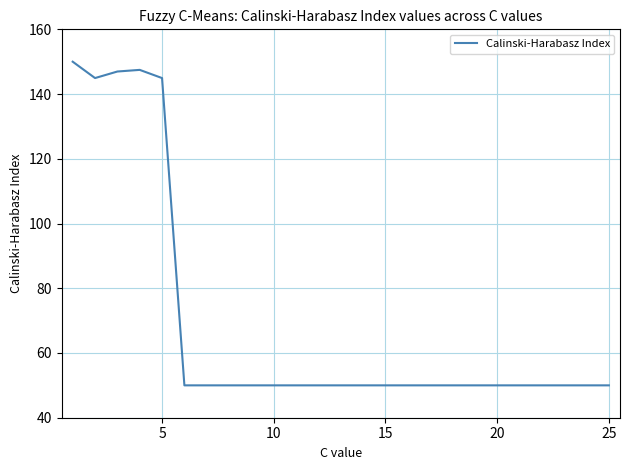

What is the minimum value shown in the chart?

50.0